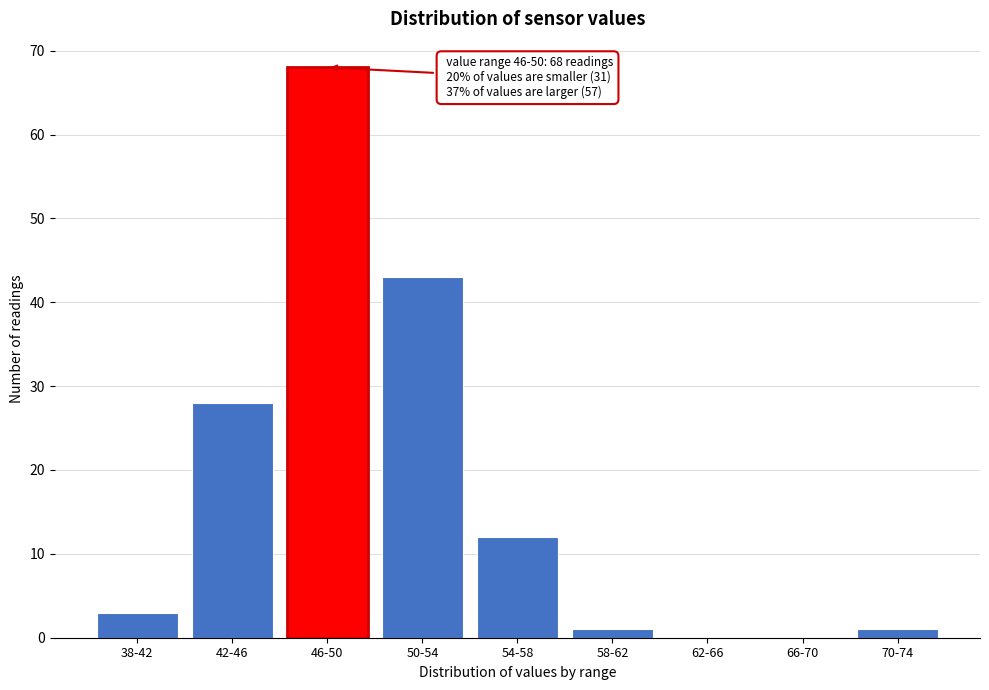

Reading left to right, list all the values displayed in this chart.

38-42=3	42-46=28	46-50=68	50-54=43	54-58=12	58-62=1	62-66=0	66-70=0	70-74=1